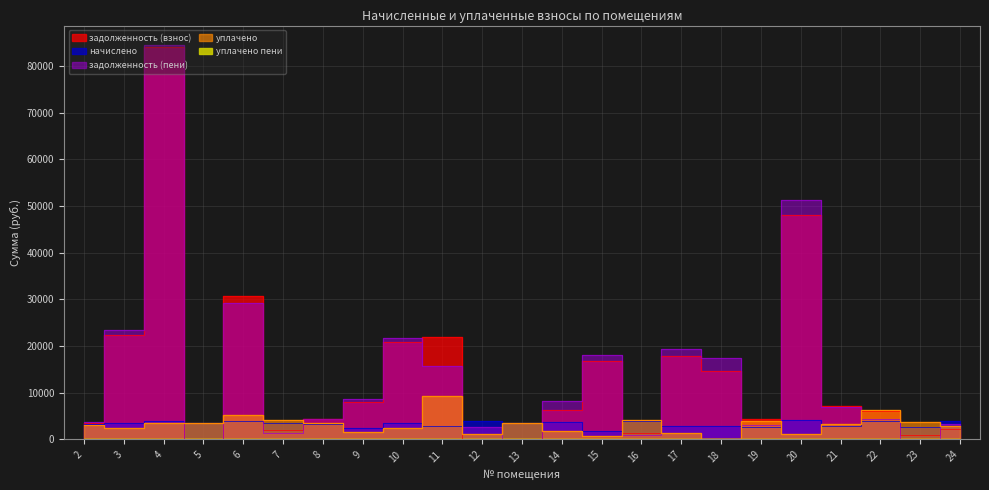

Where is the first local maximum for задолженность (пени)?

4